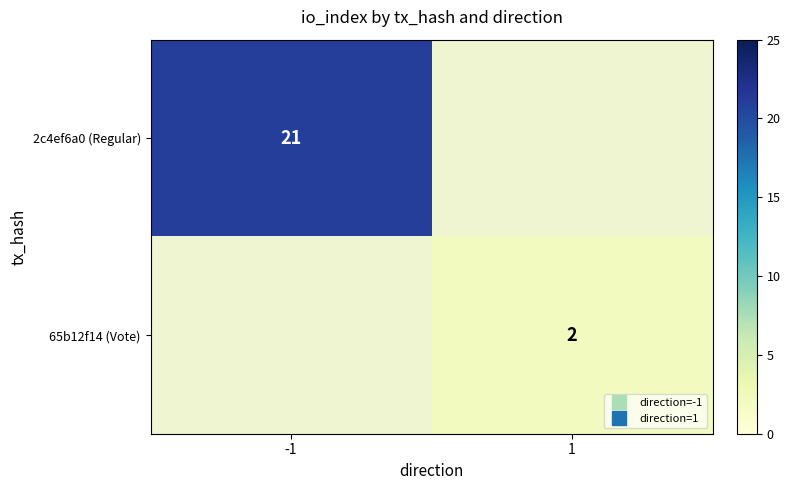

What value does the 65b12f14 (Vote) series have at 1?

2.0